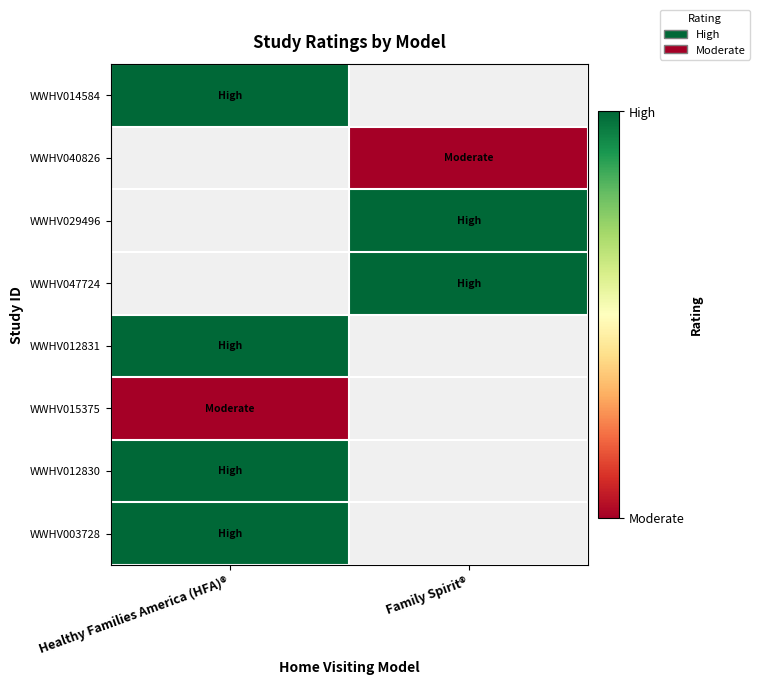

List the labels in order of WWHV014584 value, smallest first.

Healthy Families America (HFA)®, Family Spirit®